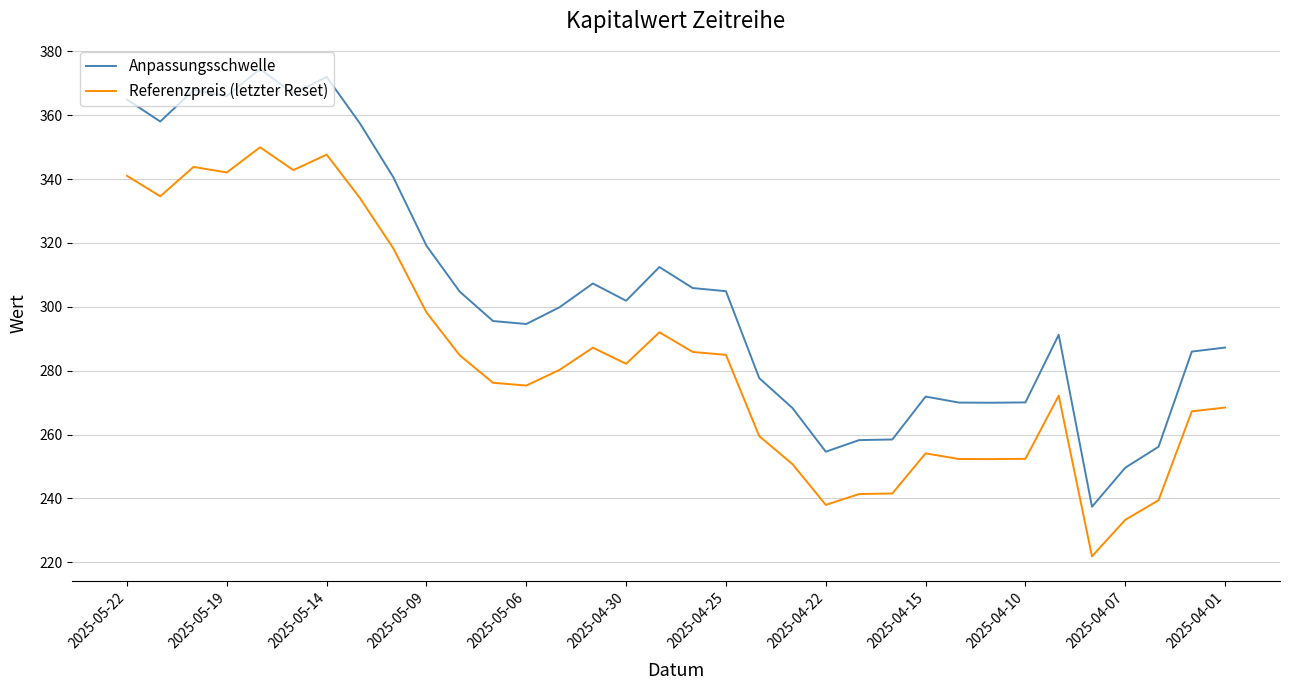

Which series has the largest total across all categories?

Anpassungsschwelle